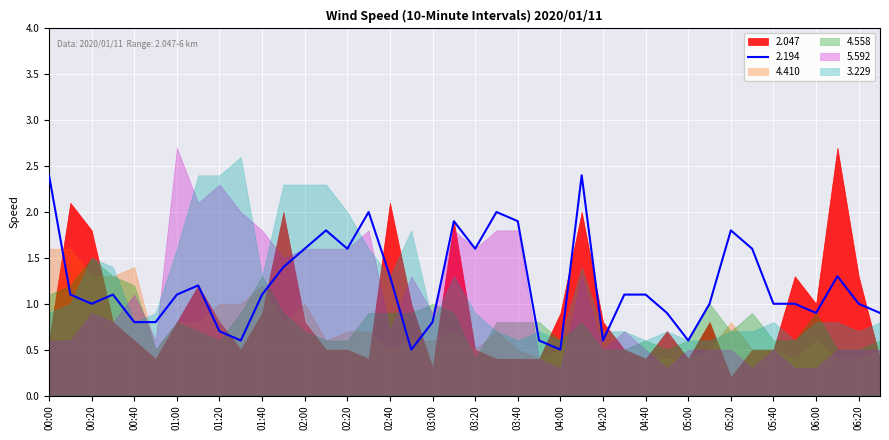

At how many categories does at least one series exceed 0?

40